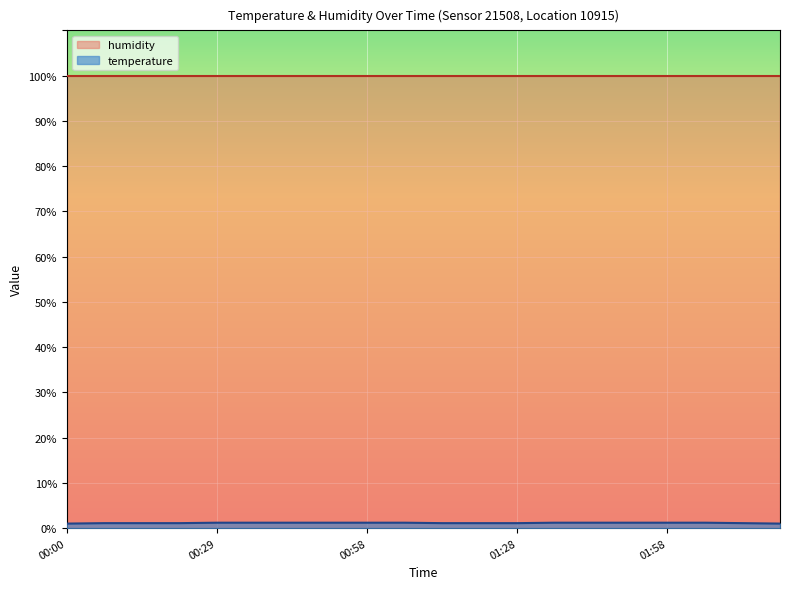

Rank the categories by value from lowest to highest.

00:00, 02:20, 00:07, 00:14, 00:21, 01:13, 01:20, 01:28, 02:12, 00:29, 00:36, 00:44, 00:51, 00:58, 01:06, 01:35, 01:43, 01:50, 01:58, 02:05